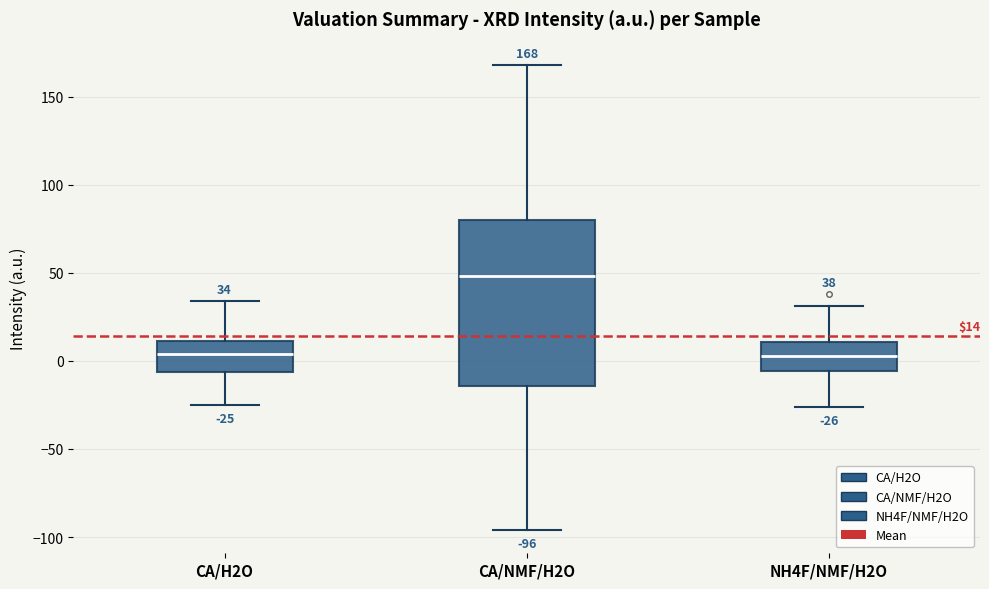

Comparing the boxes themselves (not the whiskers), which one is the tallest?

CA/NMF/H2O